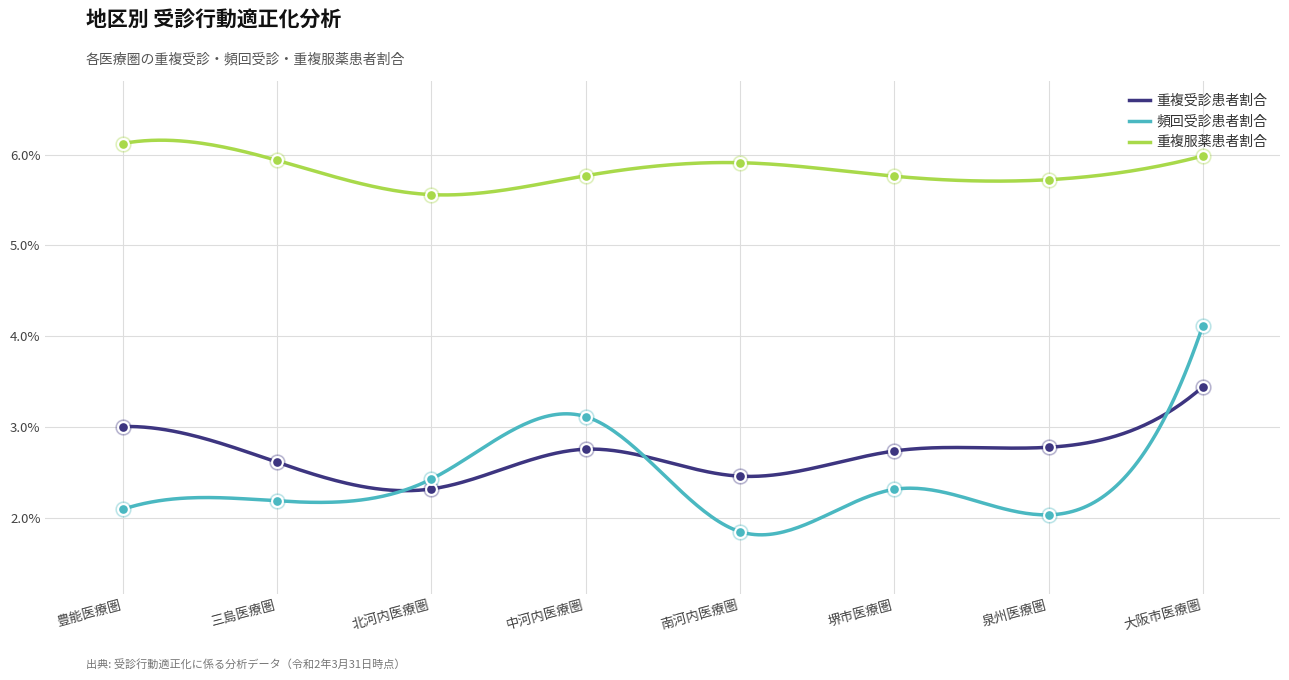

At how many categories does at least one series exceed 0?

8